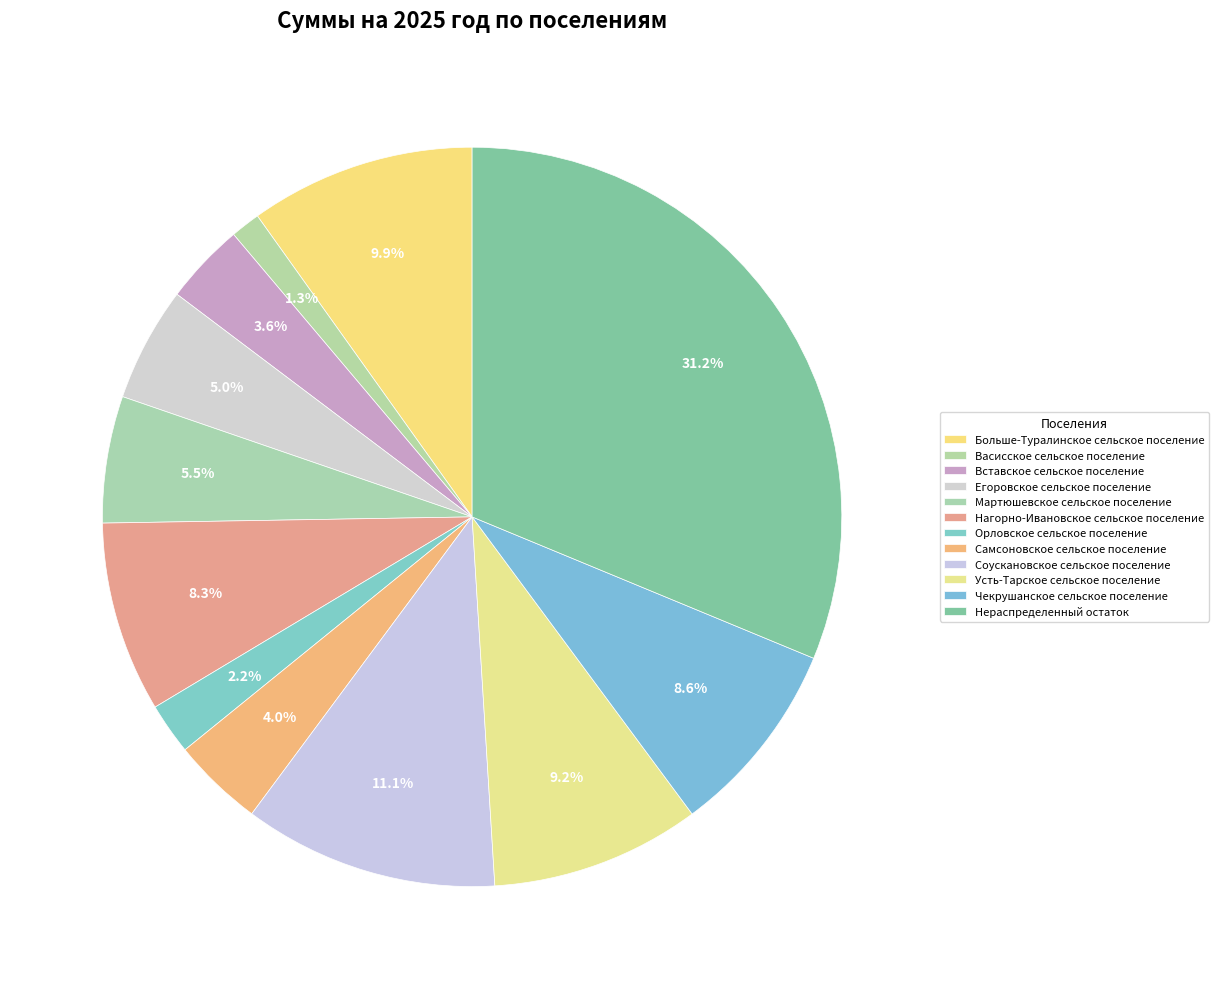

True or false: Больше-Туралинское сельское поселение accounts for 19% of the total.

False